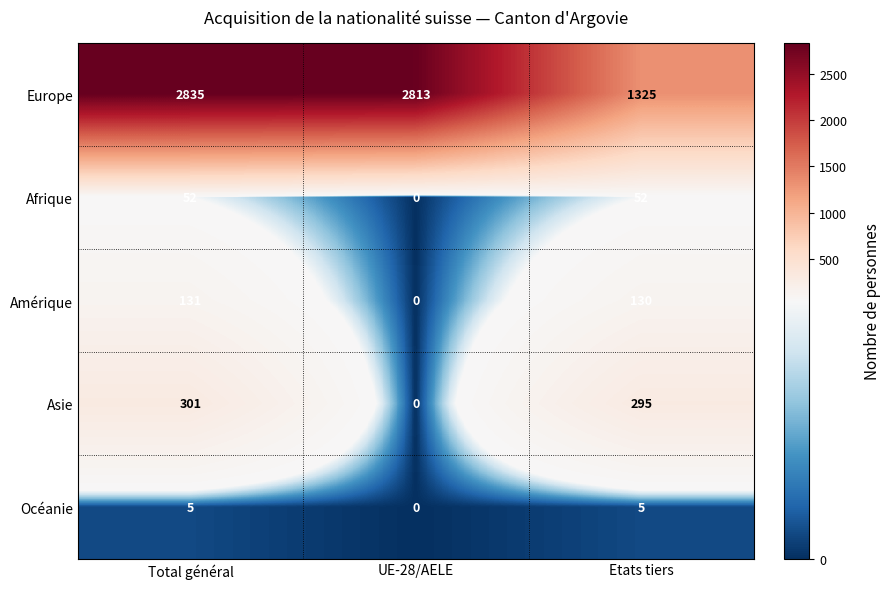

What is the total value across all series at Etats tiers?

1807